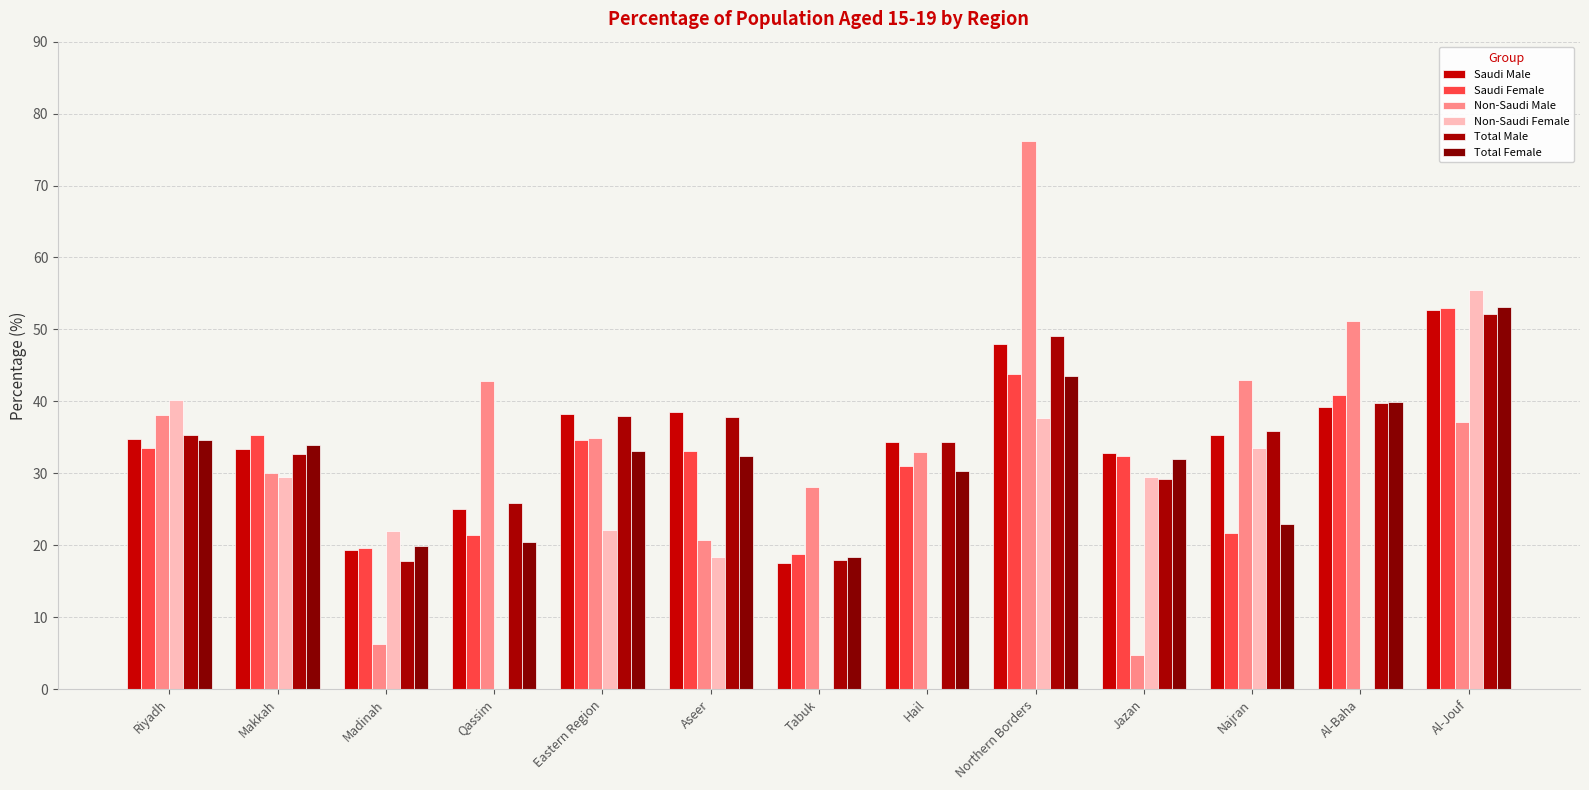

How many series are shown in this chart?

6